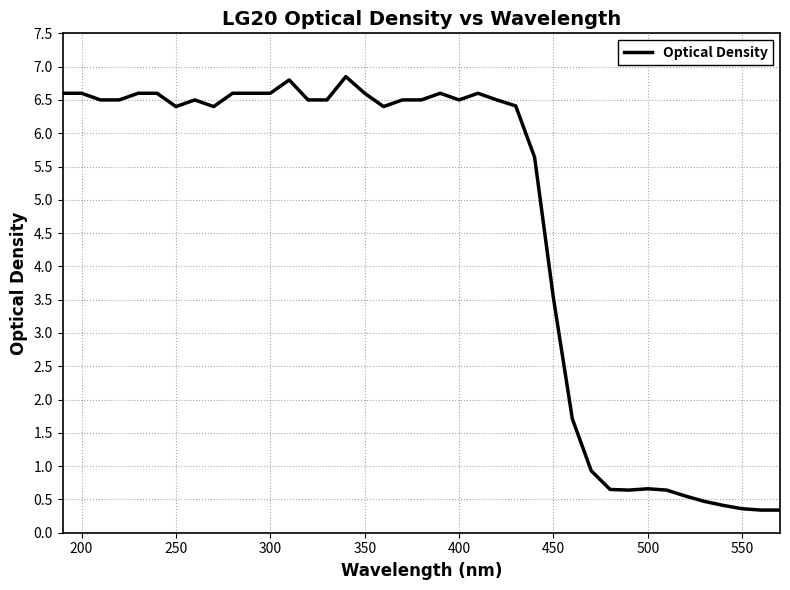

What is the difference between the maximum and minimum values?

6.5